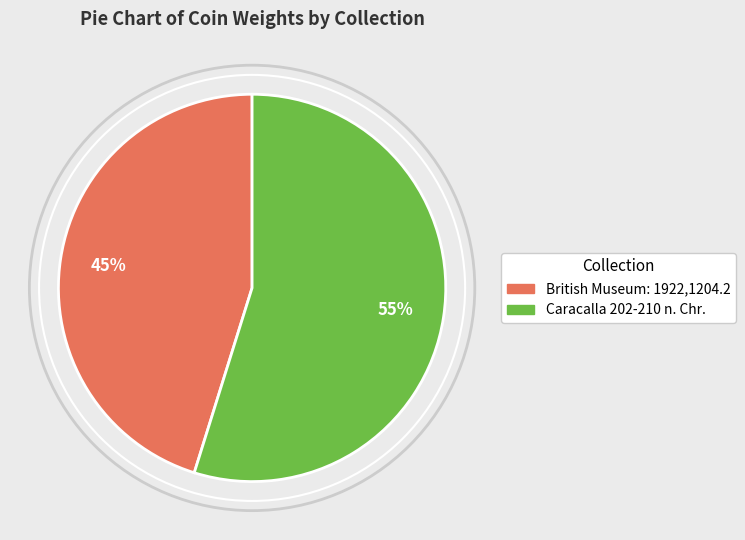

Which category has the biggest portion of the pie?

Caracalla 202-210 n. Chr.